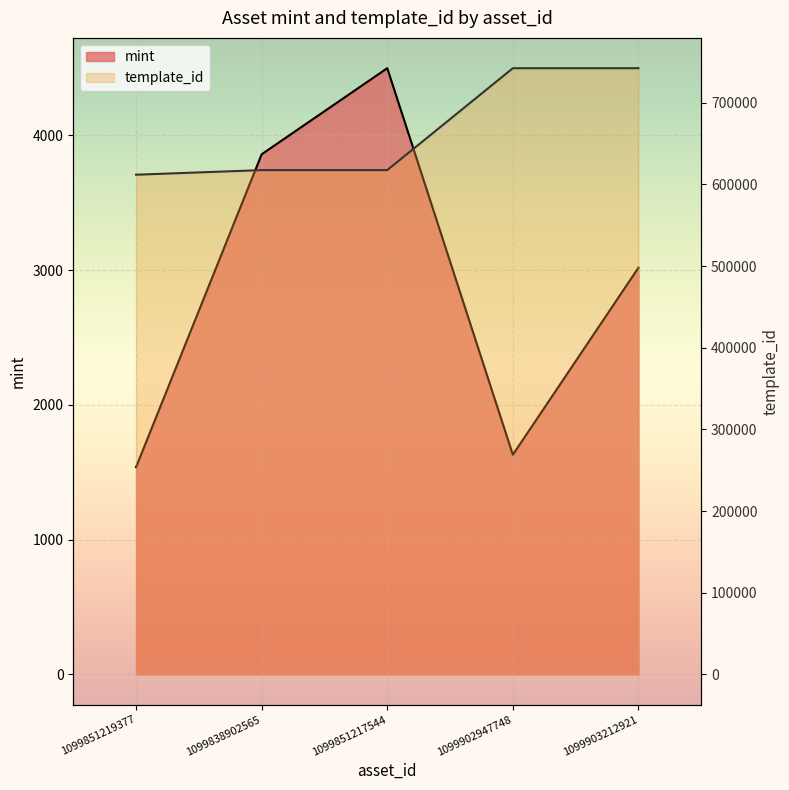

Where does the template_id series first go above 617504?

1099902947748